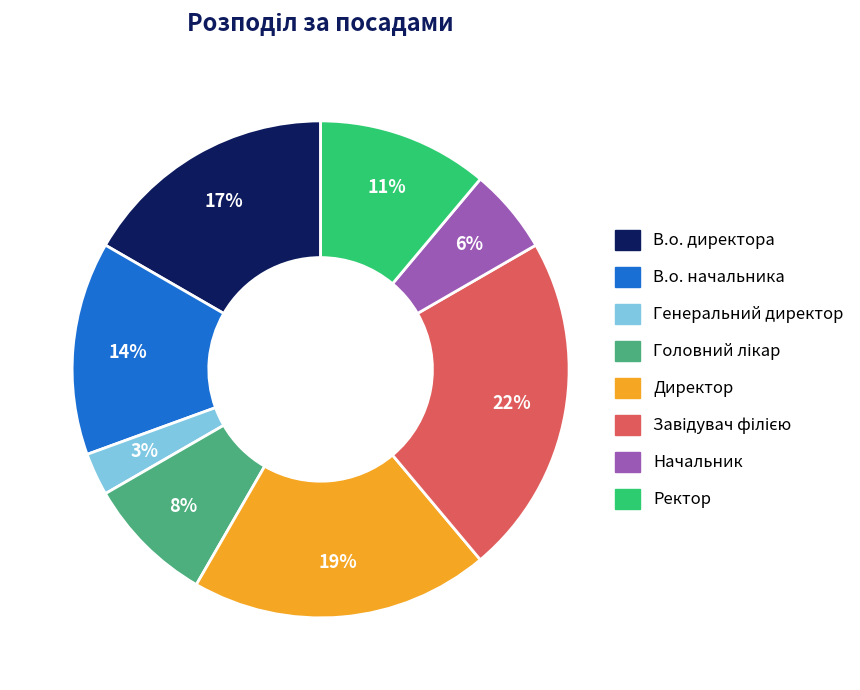

True or false: Генеральний директор accounts for 3% of the total.

True